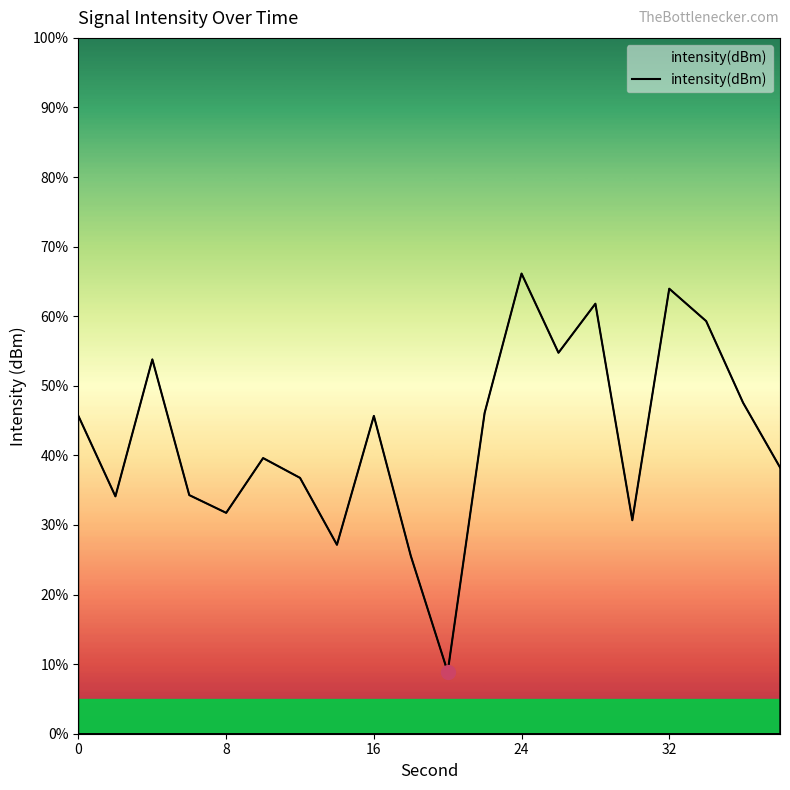

What is the greatest value displayed?

66.1